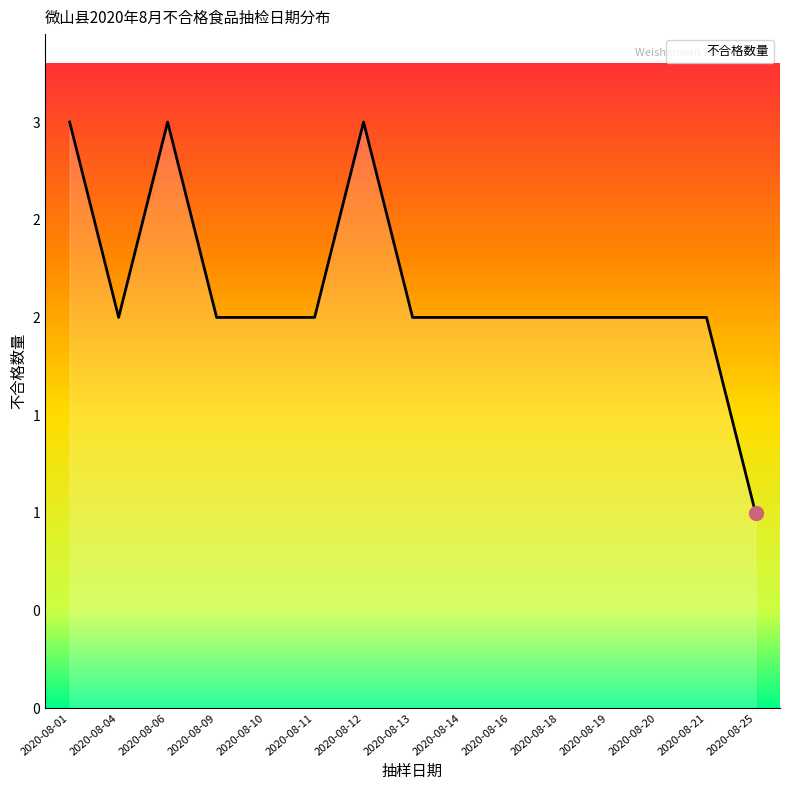

Which label corresponds to the largest value in the chart?

2020-08-01